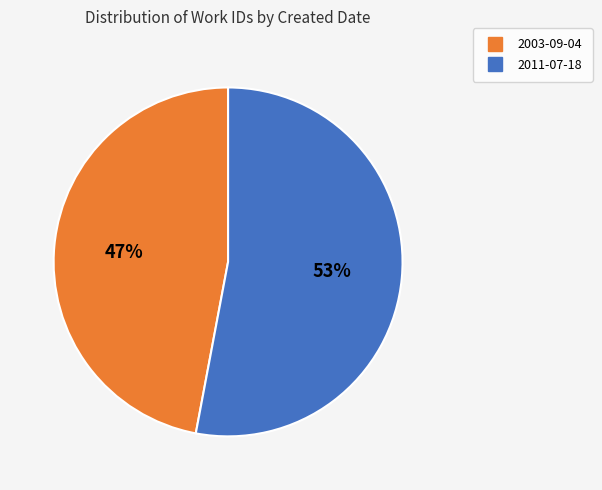

To the nearest percent, what portion does 2003-09-04 represent?

47%